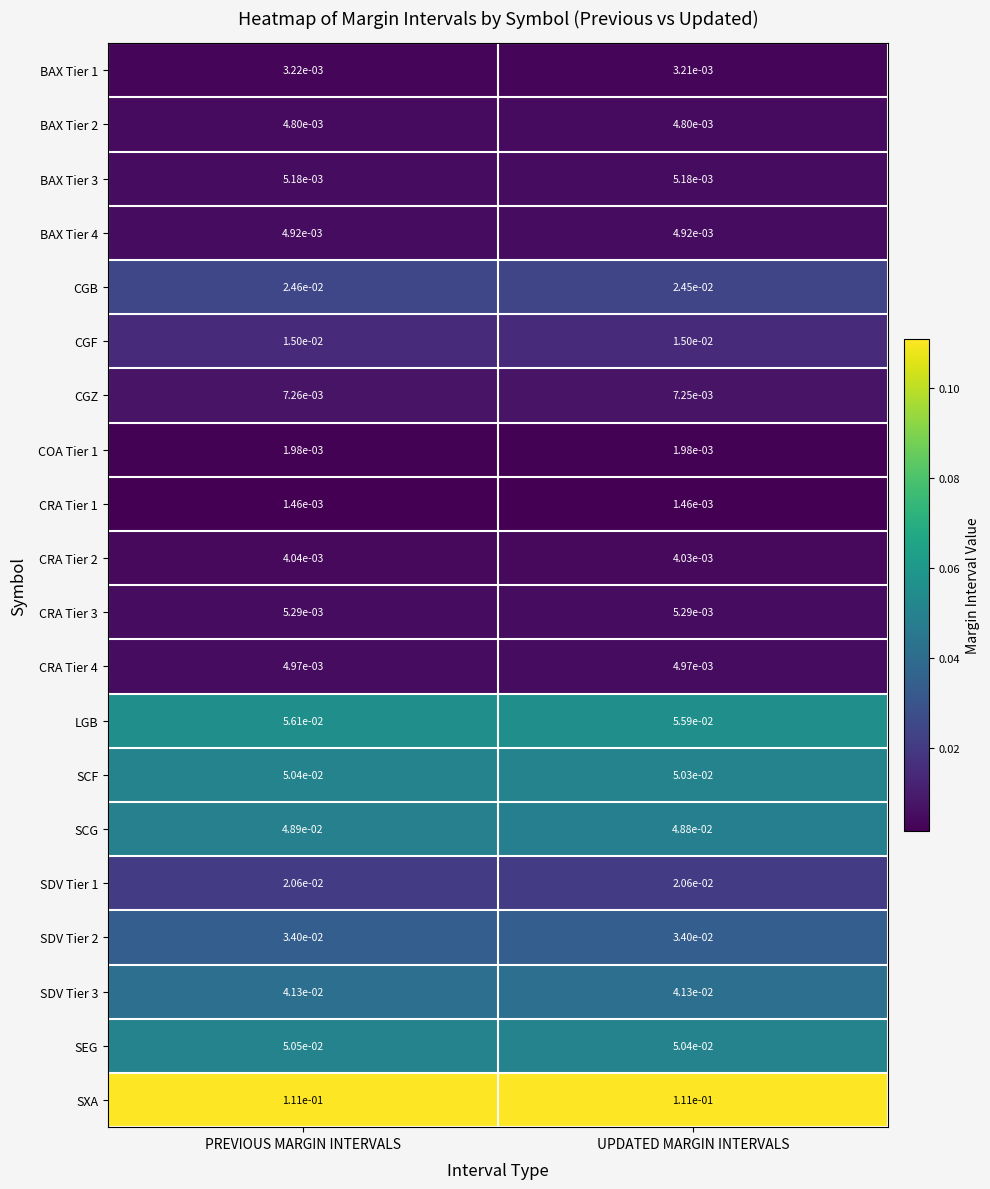

At which category is the sum across all series the highest?

PREVIOUS MARGIN INTERVALS